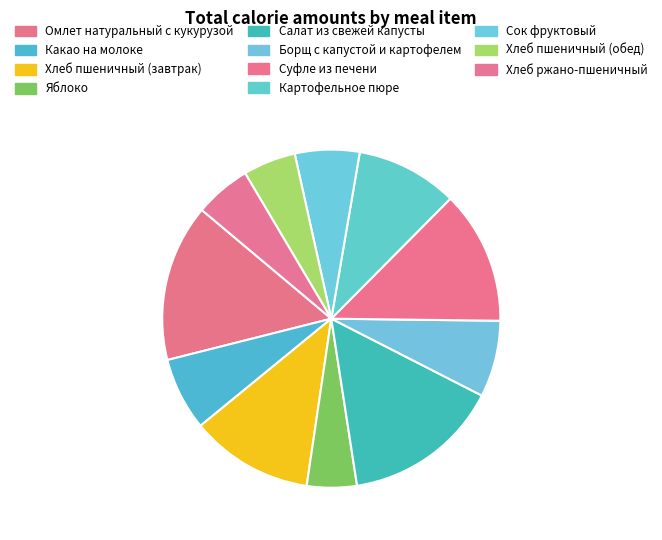

To the nearest percent, what portion does Борщ с капустой и картофелем represent?

7%